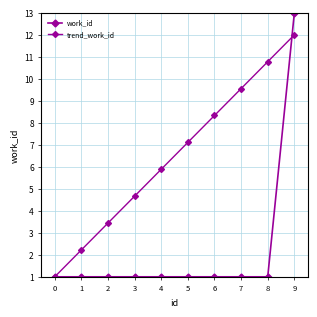

Count the number of categories in the chart.

10